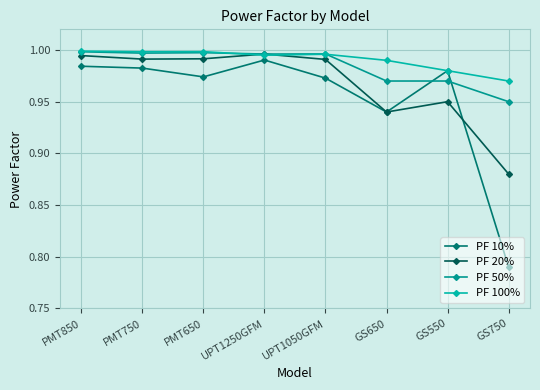

How many times do PF 20% and PF 100% cross each other?

2